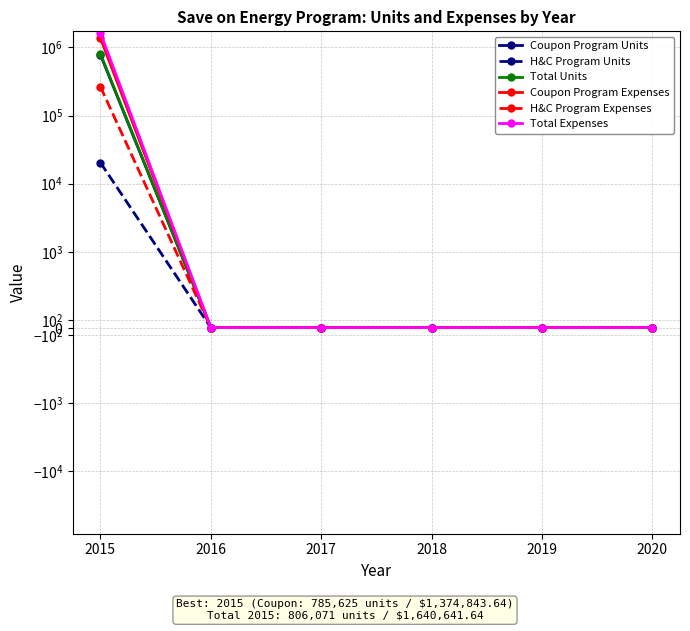

Rank the series by their maximum value, from highest to lowest.

Total Expenses, Coupon Program Expenses, Total Units, Coupon Program Units, H&C Program Expenses, H&C Program Units